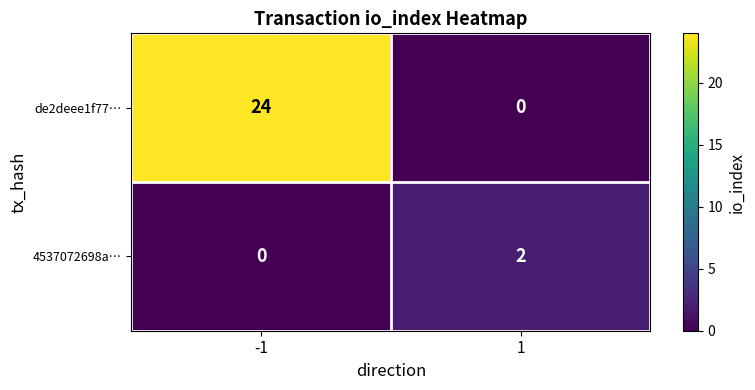

At -1, list the series in order from largest to smallest.

de2deee1f77…, 4537072698a…